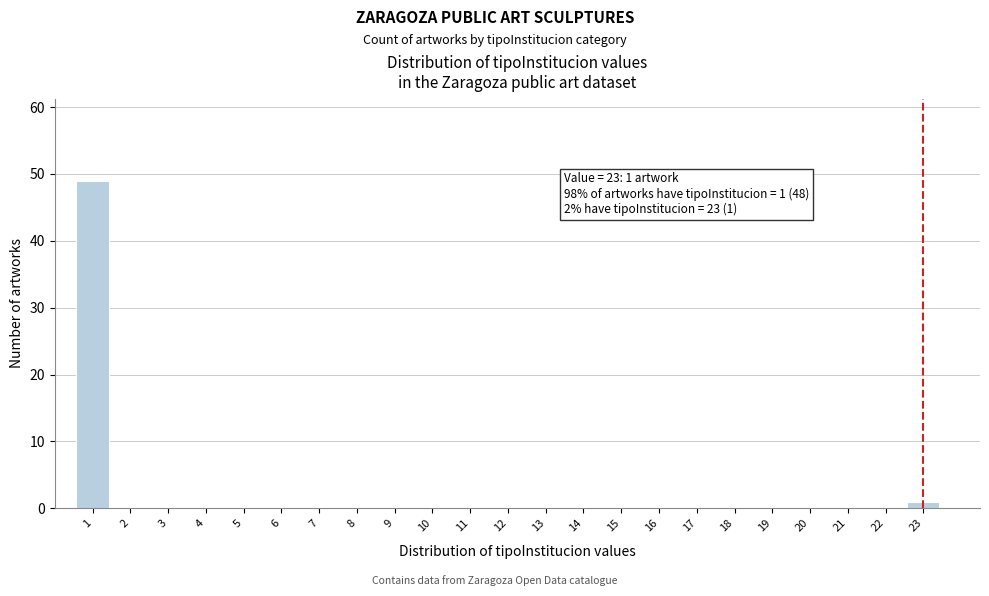

Reading left to right, extract all data points from this chart.

1=49	2=0	3=0	4=0	5=0	6=0	7=0	8=0	9=0	10=0	11=0	12=0	13=0	14=0	15=0	16=0	17=0	18=0	19=0	20=0	21=0	22=0	23=1